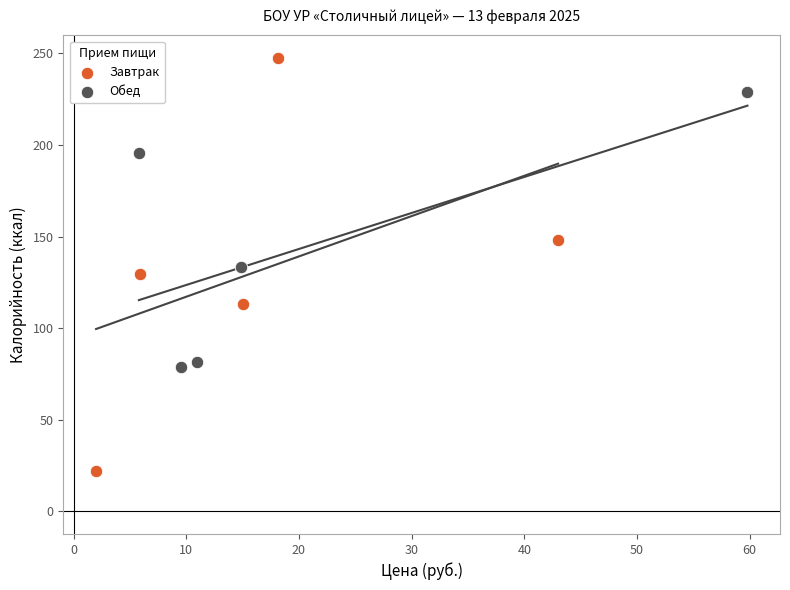

Which series has the largest Y range (max minus min)?

Завтрак